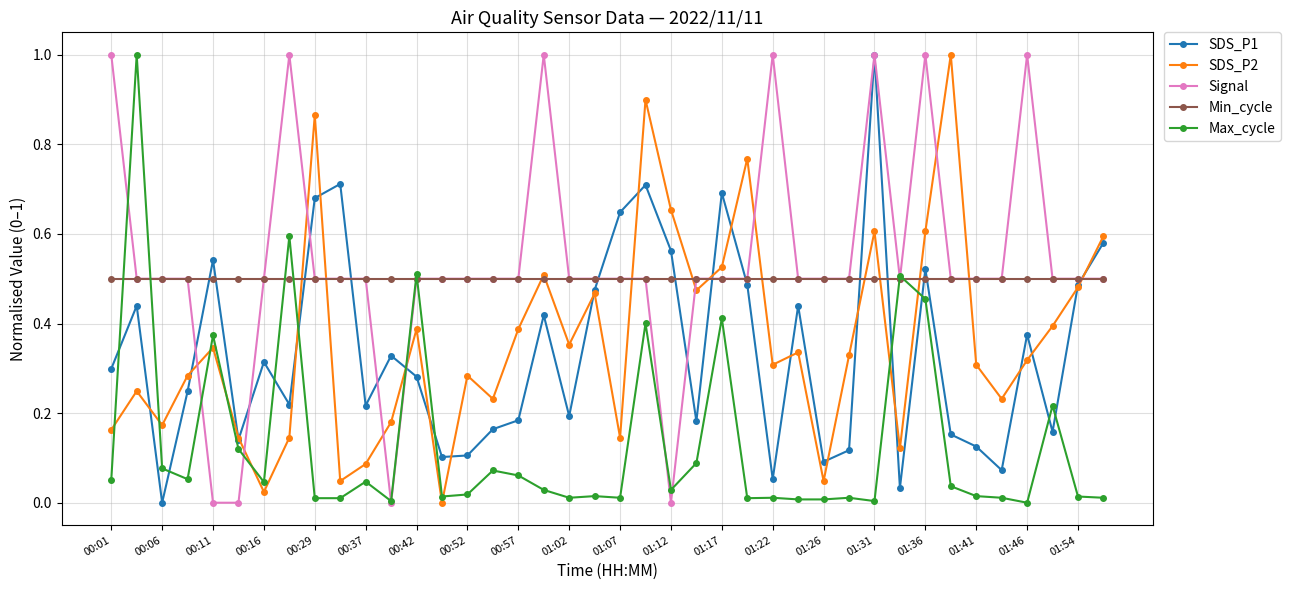

True or false: SDS_P2 and Signal intersect in this chart.

True